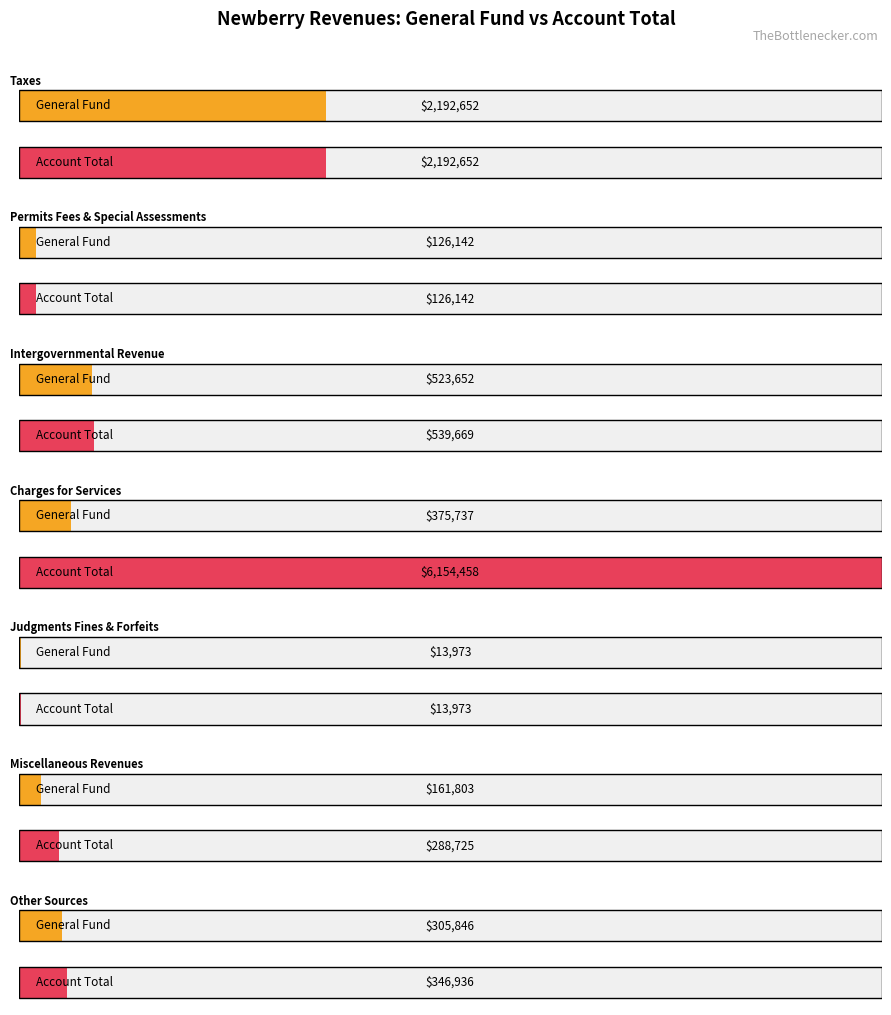

At which label does Special Revenue reach its peak?

Charges for Services